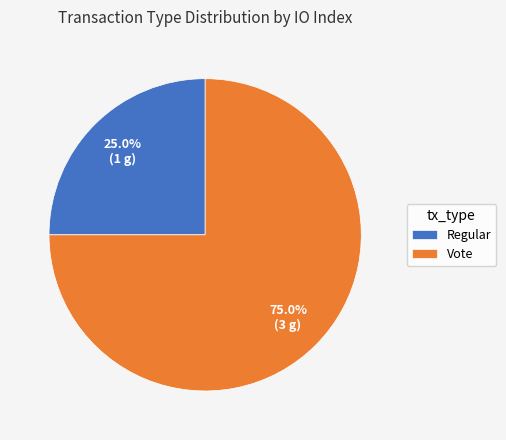

To the nearest percent, what portion does Vote represent?

75%